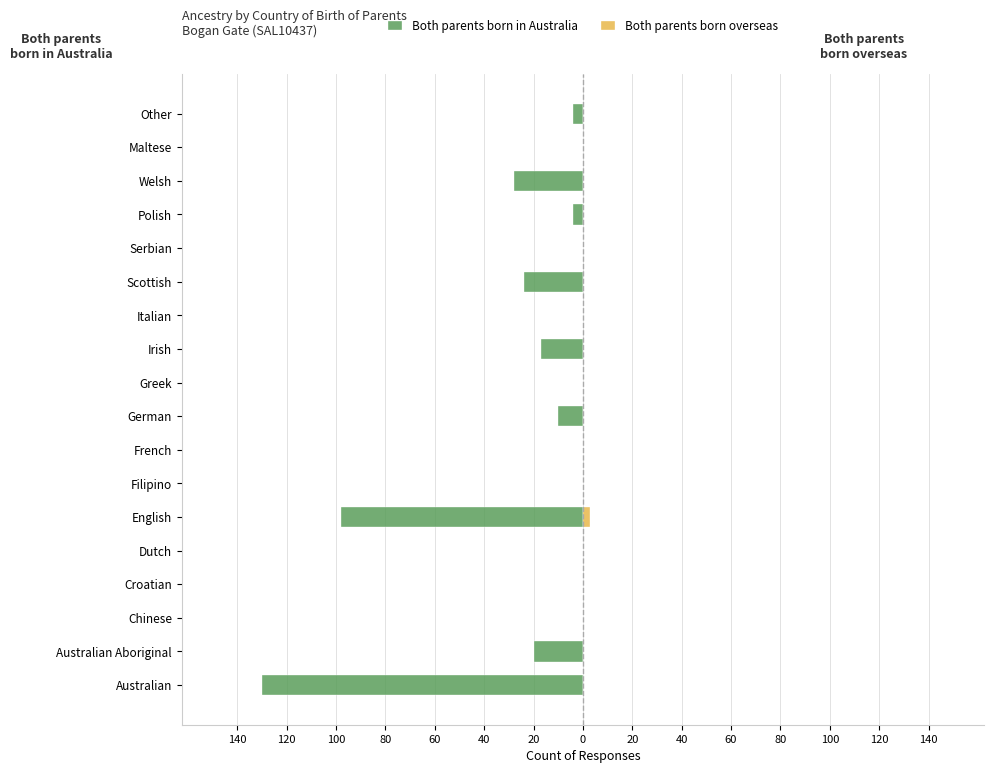

What is the minimum value for Both parents born in Australia?

-130